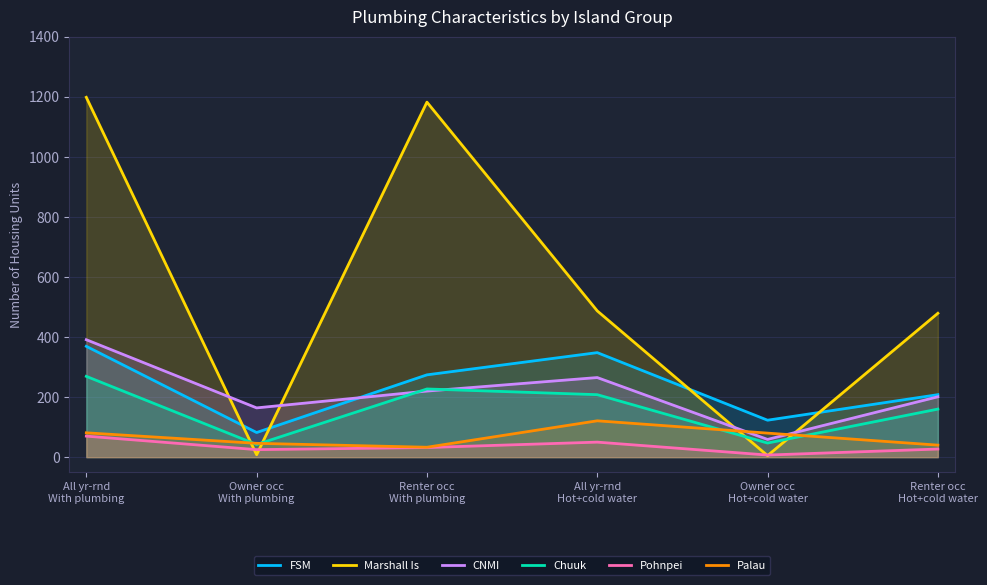

How many lines are shown in the chart?

6